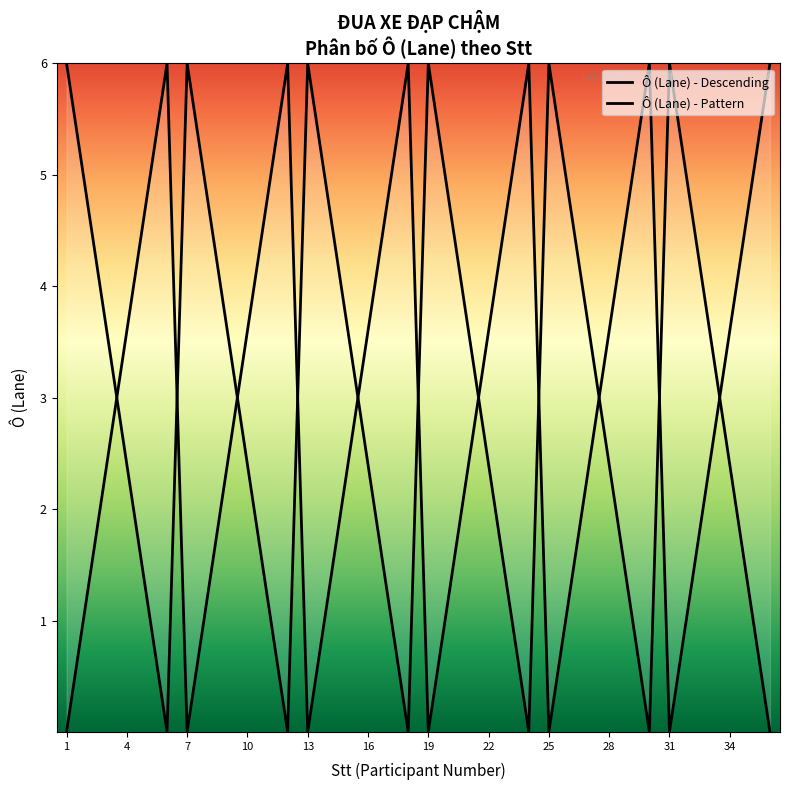

Read the value at 11.

1.2